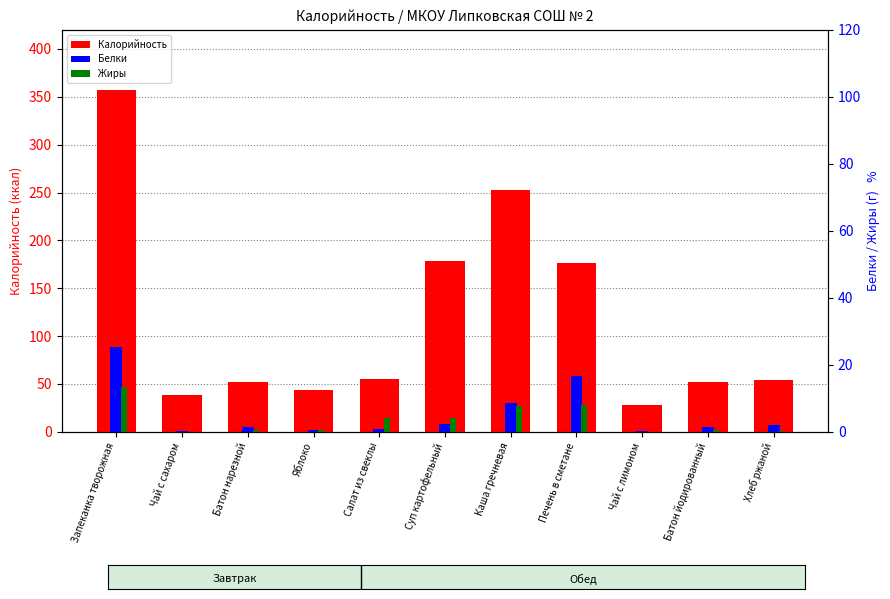

What is the average value of the Калорийность series?

117.1